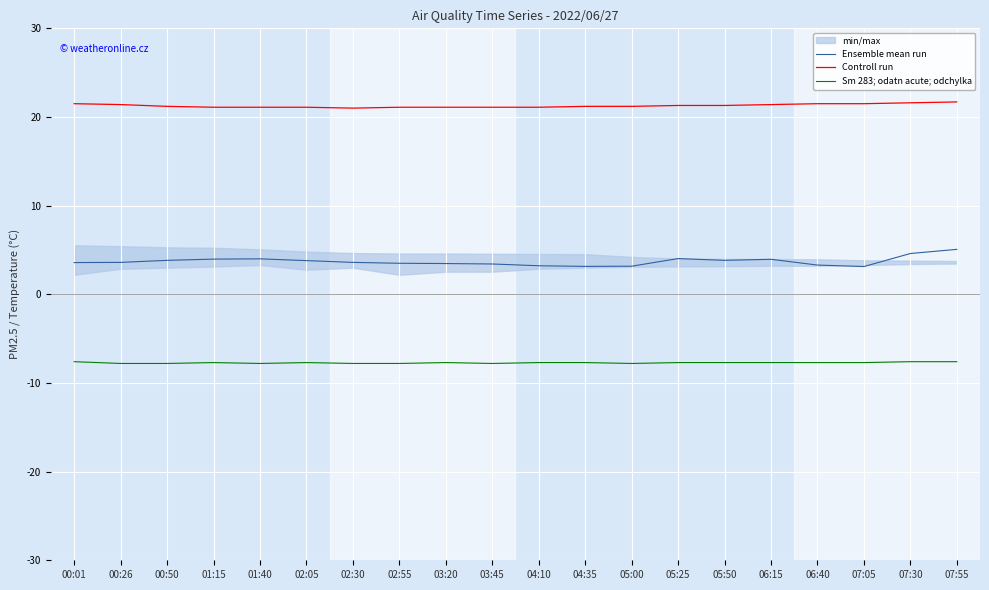

What is the sum of all Ensemble mean run values?

74.2